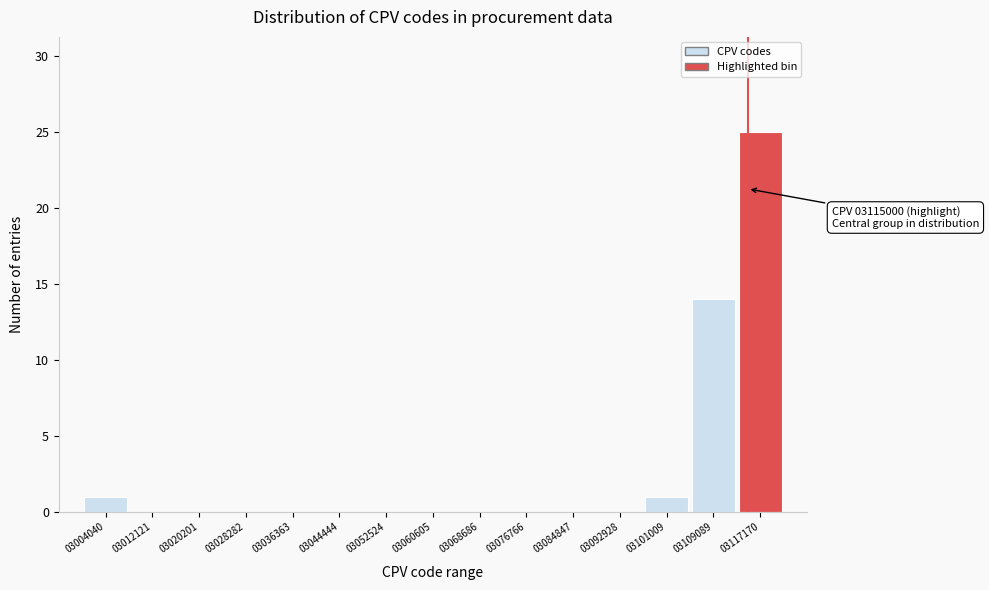

Which range on the x-axis has the tallest bar?

3113000 to 3121000